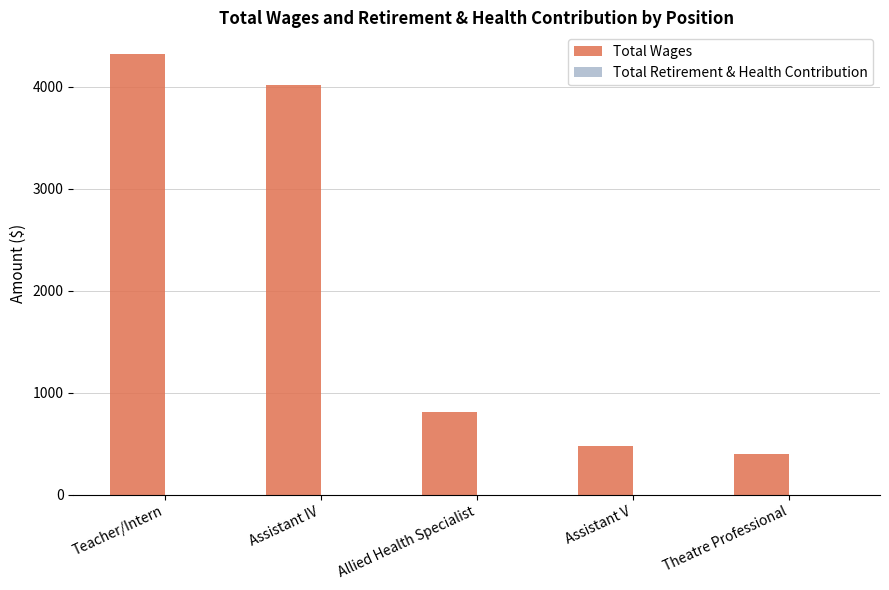

Where is the data nearest to the value 2360?

Allied Health Specialist